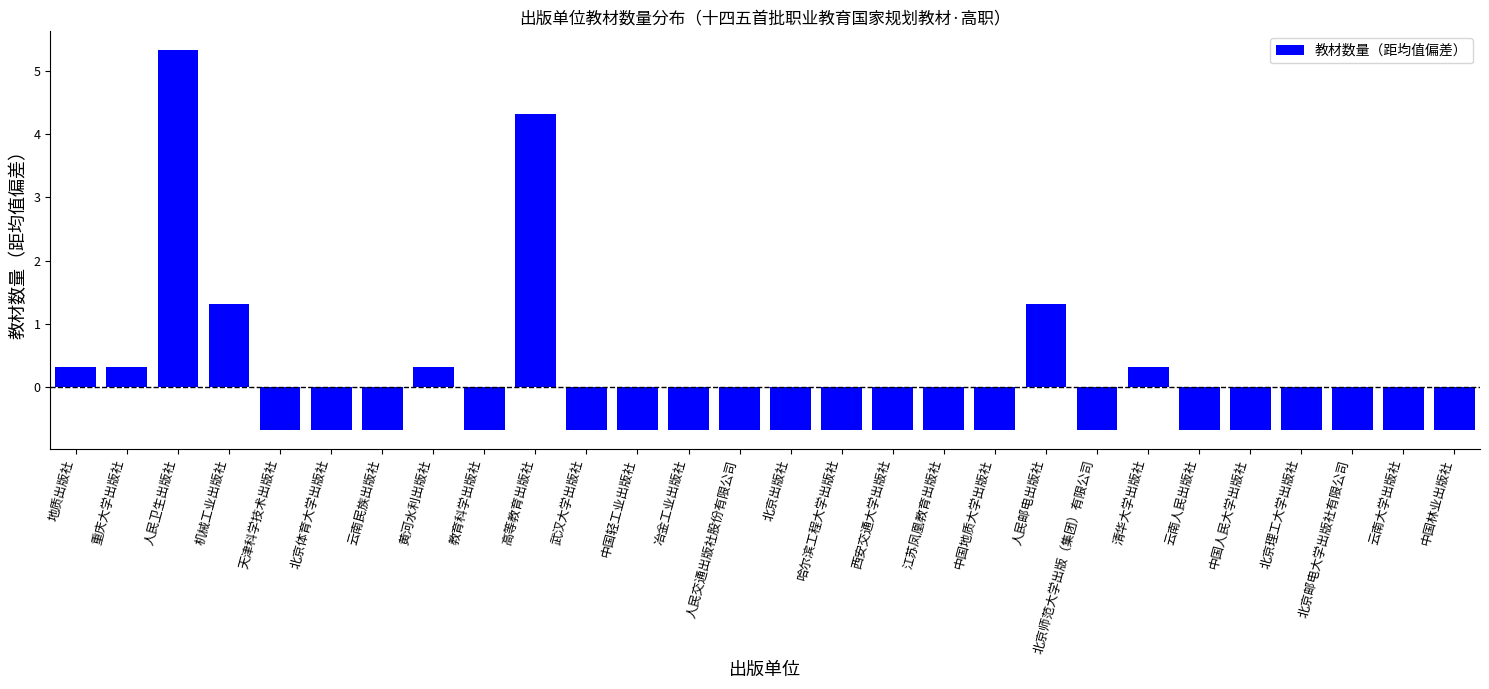

Count the number of categories in the chart.

28